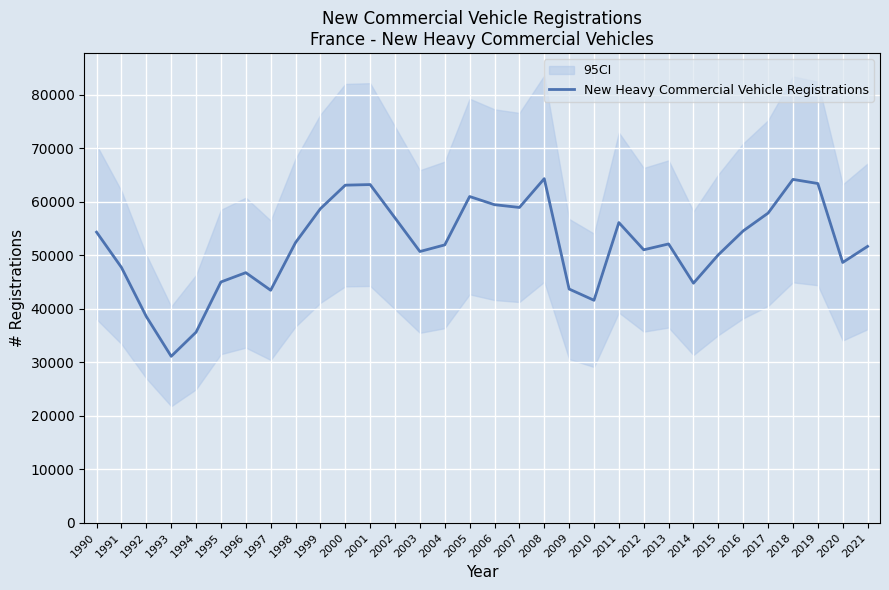

How many interior local peaks (higher than both neighbors) does the data have?

7